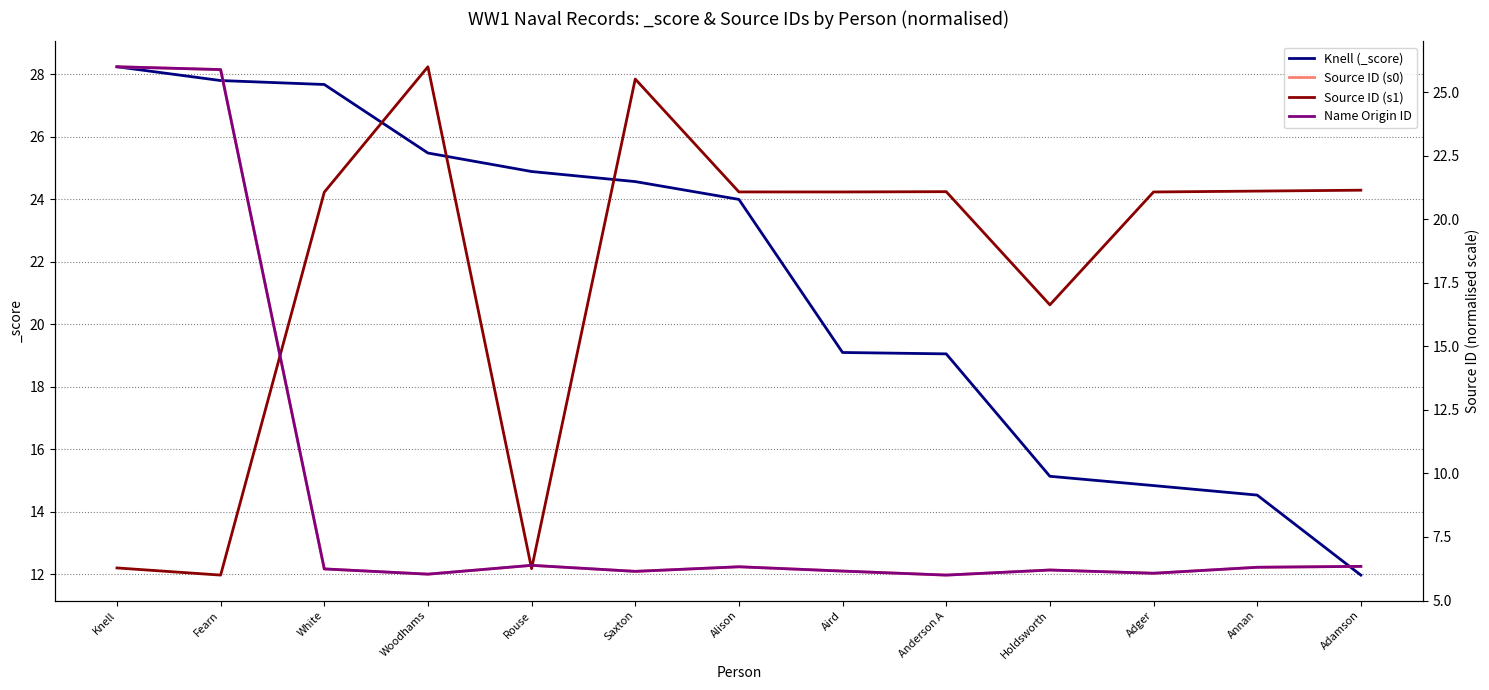

Reading left to right, extract all data points from this chart.

Knell (_score): Knell=28.2	Fearn=27.8	White=27.7	Woodhams=25.5	Rouse=24.9	Saxton=24.6	Alison=24.0	Aird=19.1	Anderson A=19.1	Holdsworth=15.1	Adger=14.8	Annan=14.5	Adamson=12.0
Source ID (s0): Knell=26.0	Fearn=25.9	White=6.2	Woodhams=6.0	Rouse=6.4	Saxton=6.1	Alison=6.3	Aird=6.2	Anderson A=6.0	Holdsworth=6.2	Adger=6.1	Annan=6.3	Adamson=6.3
Source ID (s1): Knell=6.3	Fearn=6.0	White=21.1	Woodhams=26.0	Rouse=6.3	Saxton=25.5	Alison=21.1	Aird=21.1	Anderson A=21.1	Holdsworth=16.6	Adger=21.1	Annan=21.1	Adamson=21.1
Name Origin ID: Knell=26.0	Fearn=25.9	White=6.2	Woodhams=6.0	Rouse=6.4	Saxton=6.1	Alison=6.3	Aird=6.2	Anderson A=6.0	Holdsworth=6.2	Adger=6.1	Annan=6.3	Adamson=6.3